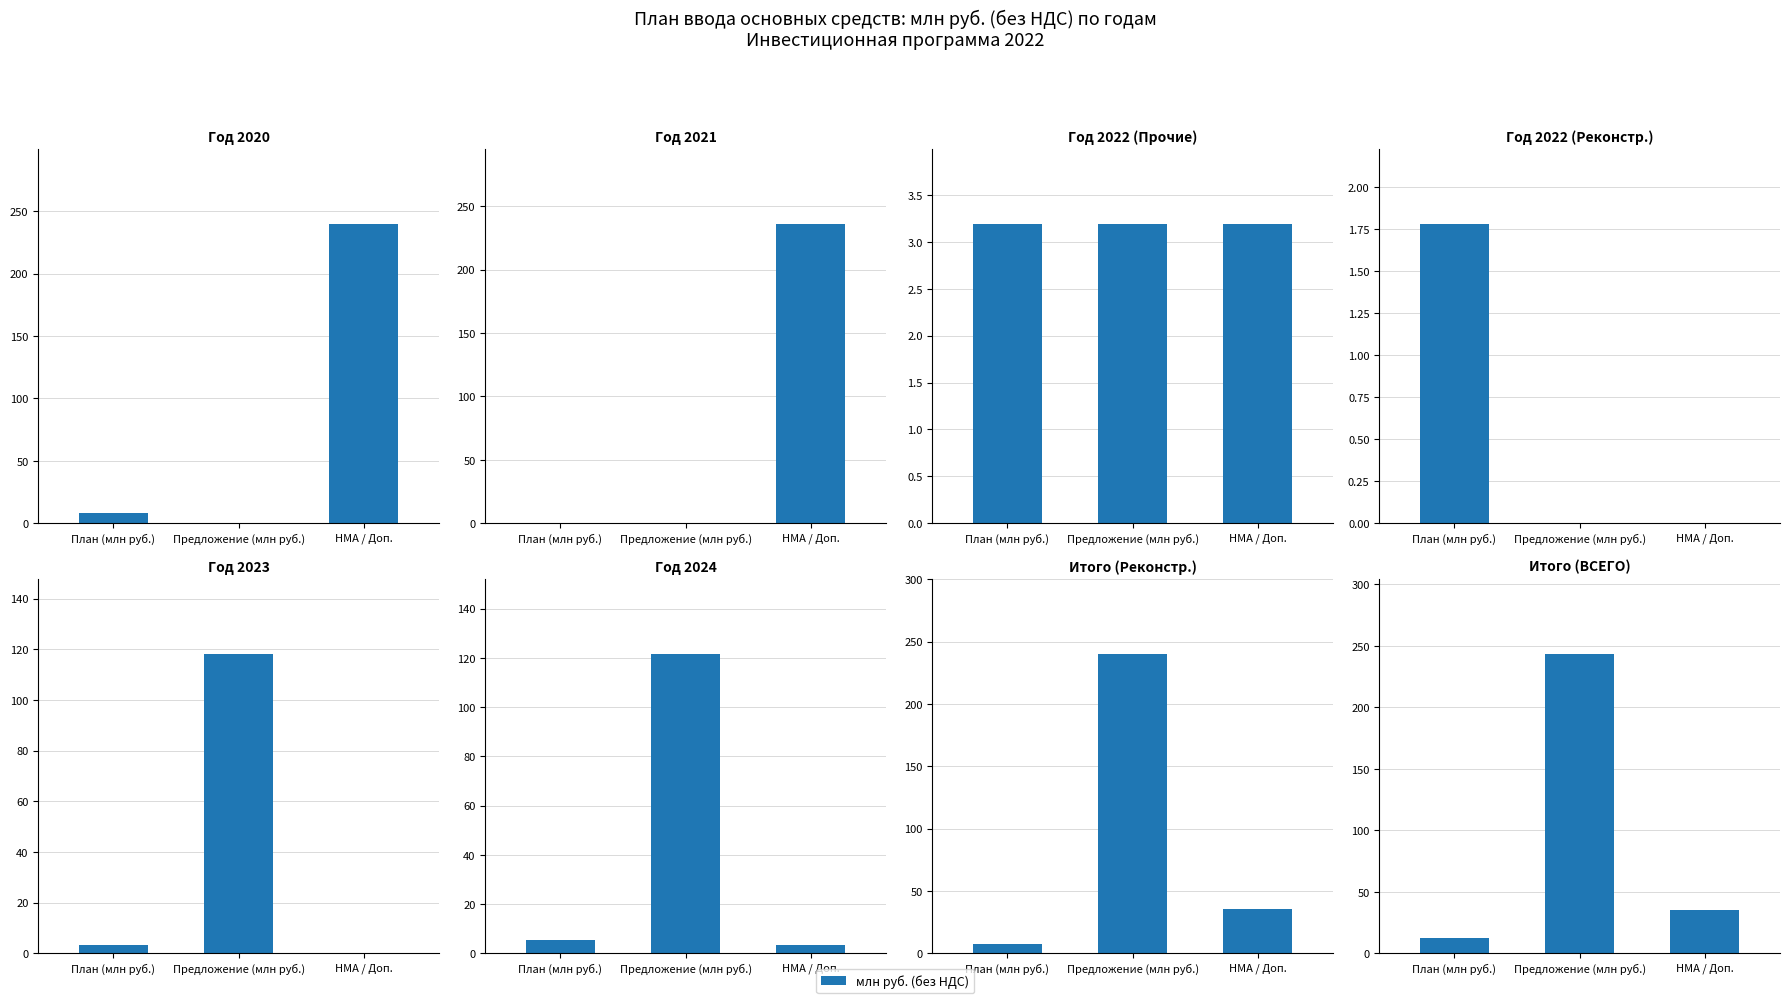

True or false: the data shows 35.2 at НМА / Доп..

True